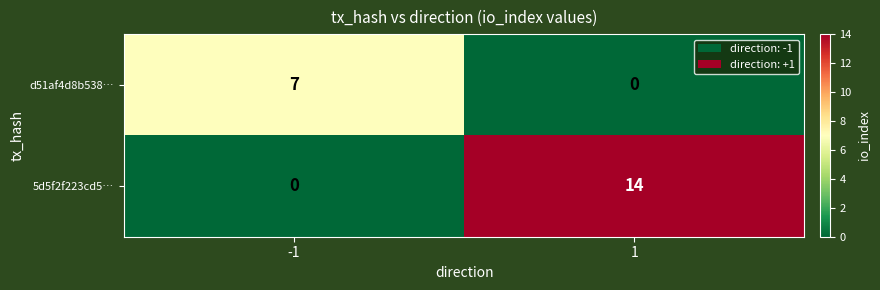

What is the difference between the 5d5f2f223cd5… values at -1 and 1?

14